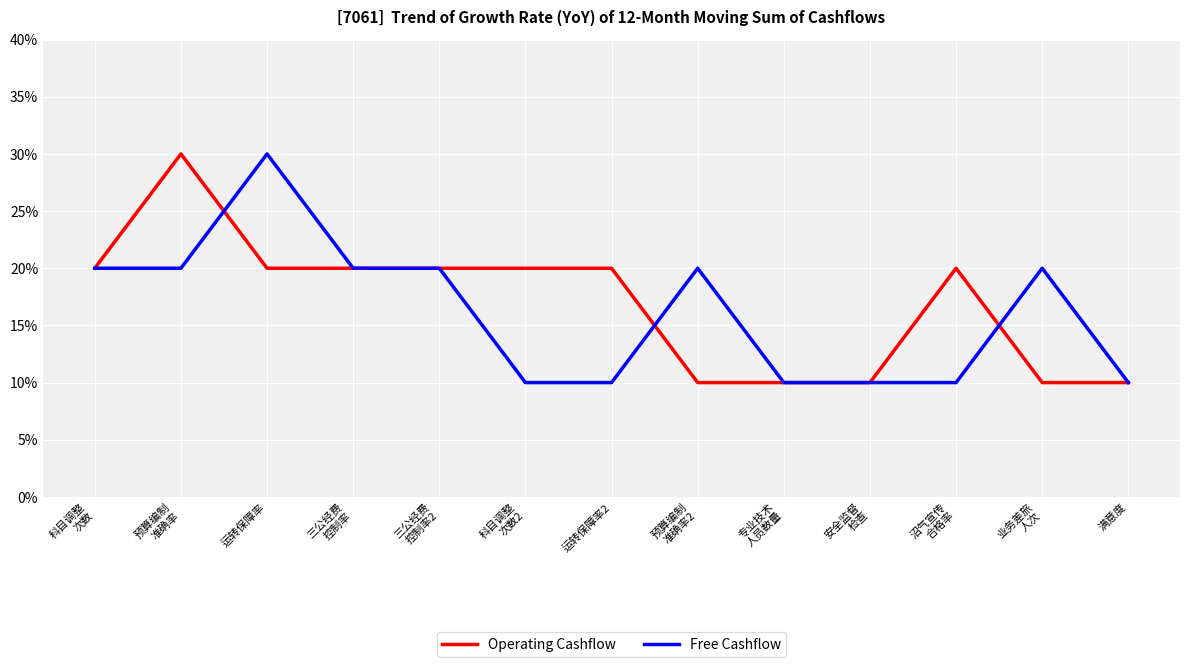

What is the sum of all Operating Cashflow values?

220